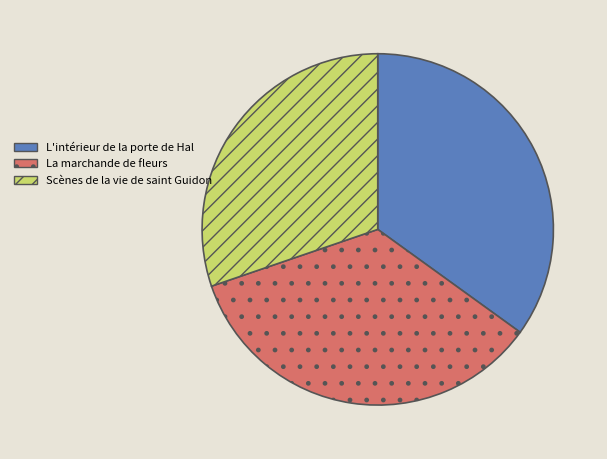

Is it true that L'intérieur de la porte de Hal is 35% of the pie?

True